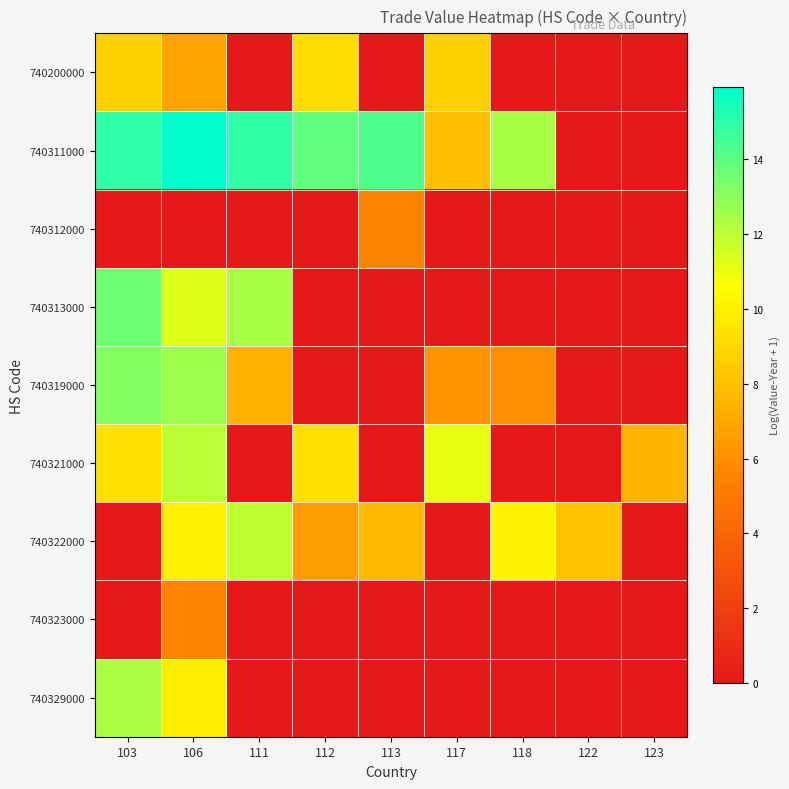

Reading left to right, transcribe all the data shown in this chart.

740200000: 103=8.7	106=6.8	111=0.0	112=9.2	113=0.0	117=8.7	118=0.0	122=0.0	123=0.0
740311000: 103=15.0	106=15.9	111=14.9	112=13.9	113=14.3	117=7.9	118=12.4	122=0.0	123=0.0
740312000: 103=0.0	106=0.0	111=0.0	112=0.0	113=5.6	117=0.0	118=0.0	122=0.0	123=0.0
740313000: 103=13.7	106=11.3	111=12.4	112=0.0	113=0.0	117=0.0	118=0.0	122=0.0	123=0.0
740319000: 103=13.2	106=12.6	111=7.5	112=0.0	113=0.0	117=6.2	118=5.9	122=0.0	123=0.0
740321000: 103=9.4	106=12.1	111=0.0	112=9.3	113=0.0	117=11.0	118=0.0	122=0.0	123=7.5
740322000: 103=0.0	106=10.0	111=11.9	112=6.6	113=7.8	117=0.0	118=10.2	122=8.1	123=0.0
740323000: 103=0.0	106=5.6	111=0.0	112=0.0	113=0.0	117=0.0	118=0.0	122=0.0	123=0.0
740329000: 103=12.4	106=9.9	111=0.0	112=0.0	113=0.0	117=0.0	118=0.0	122=0.0	123=0.0